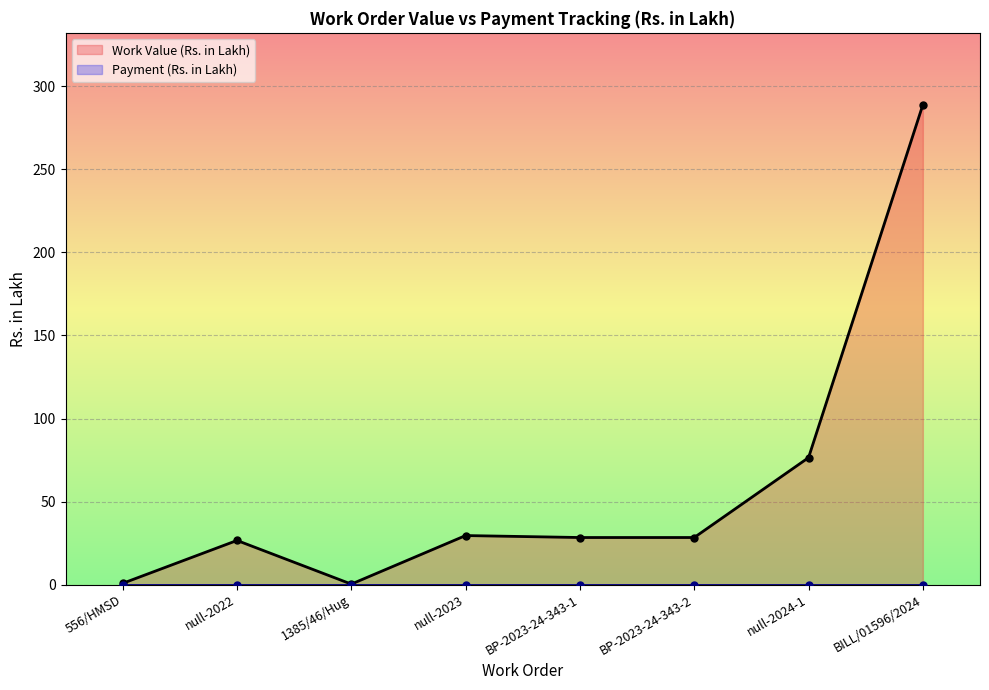

What is the value of the 5th point from the left?

28.4